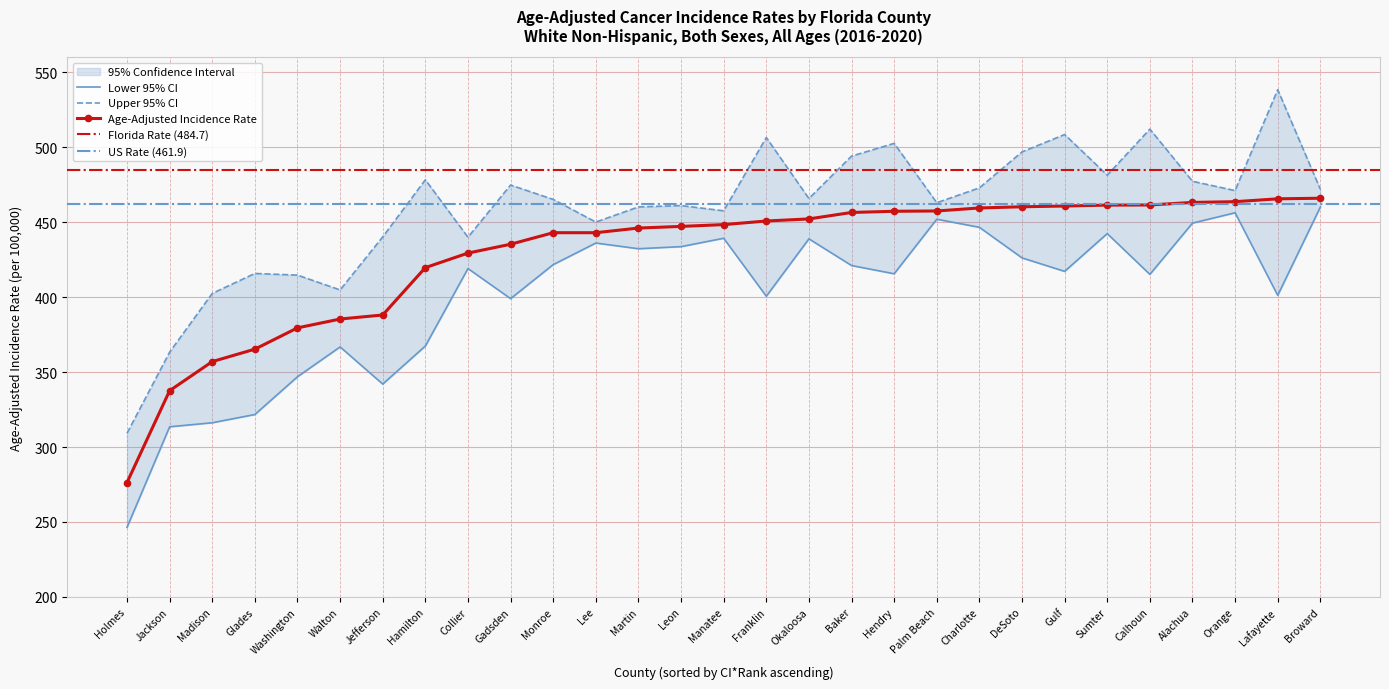

Is it true that Upper 95% CI equals 474.8 at Gadsden?

True